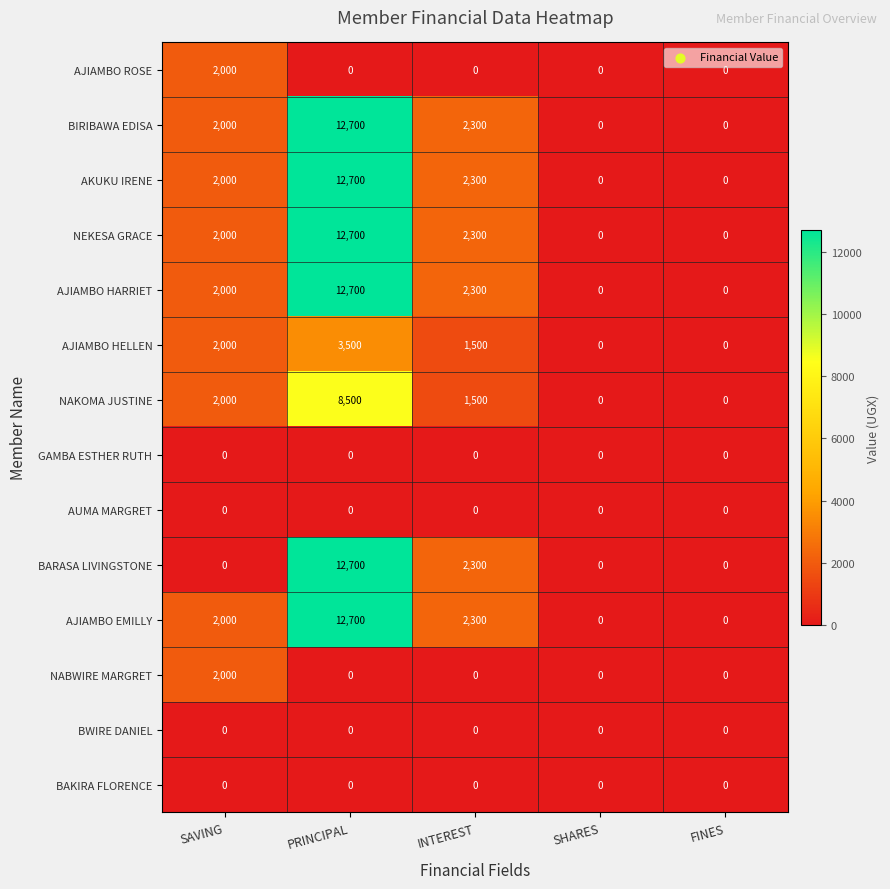

What is the spread (max minus min) of values at SAVING?

2000